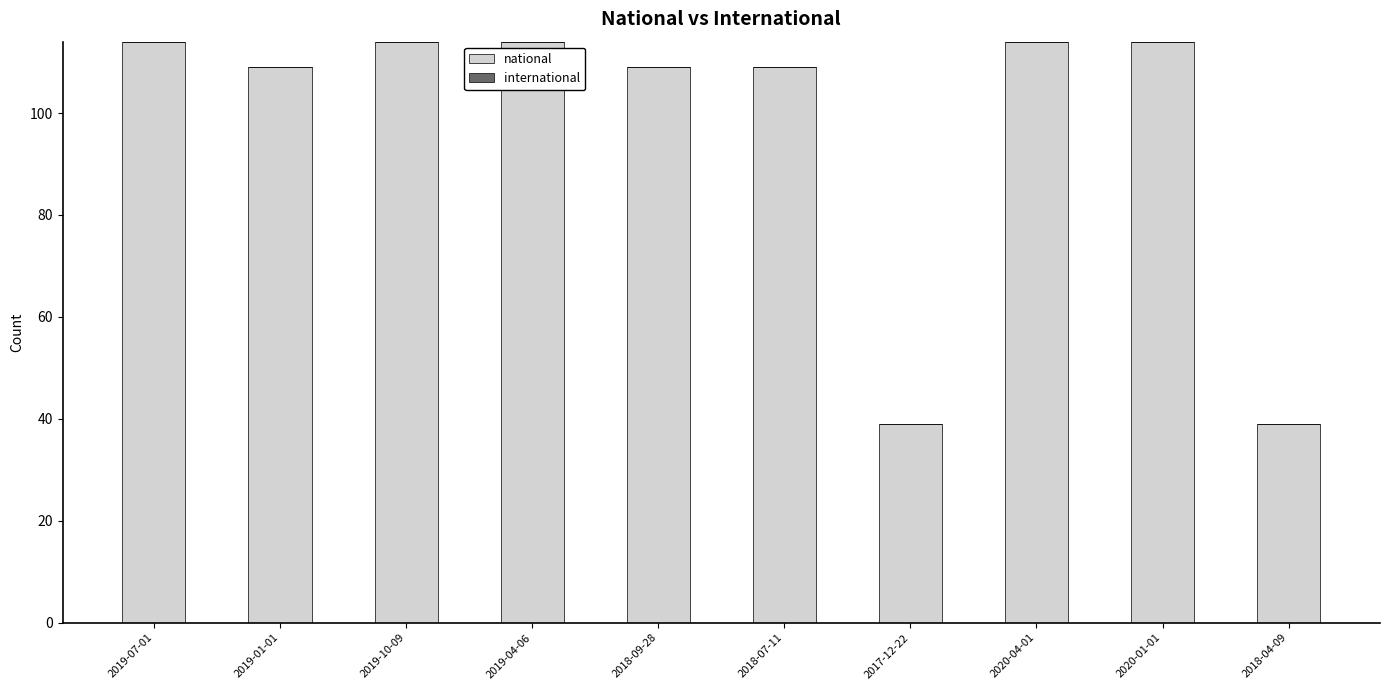

Reading left to right, what are all the values shown in this chart?

2019-07-01=114	2019-01-01=109	2019-10-09=114	2019-04-06=114	2018-09-28=109	2018-07-11=109	2017-12-22=39	2020-04-01=114	2020-01-01=114	2018-04-09=39